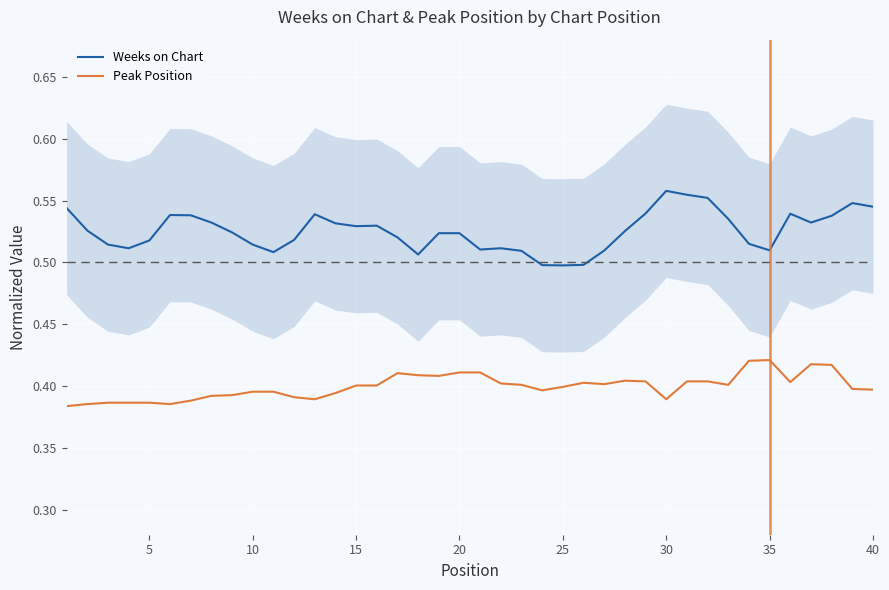

True or false: Weeks on Chart and Peak Position cross at least once.

False